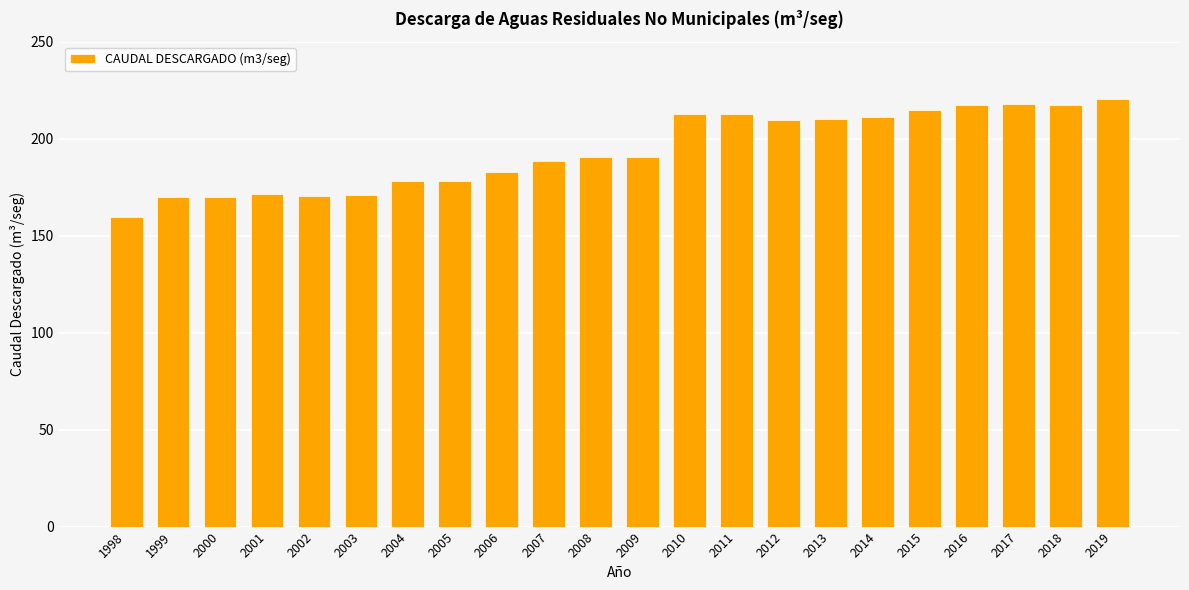

Is it true that the value at 2004 is 317.6?

False